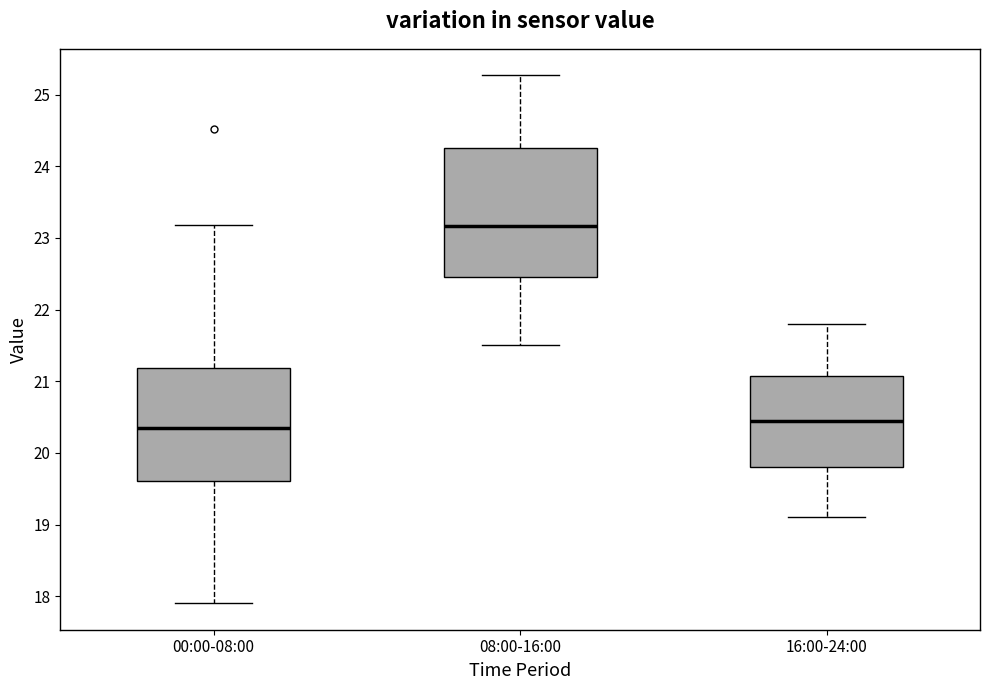

Where does the median line of the box for 00:00-08:00 sit on the y-axis? The values are not printed on the chart, so give them approximately, as read against the axis.

20.3